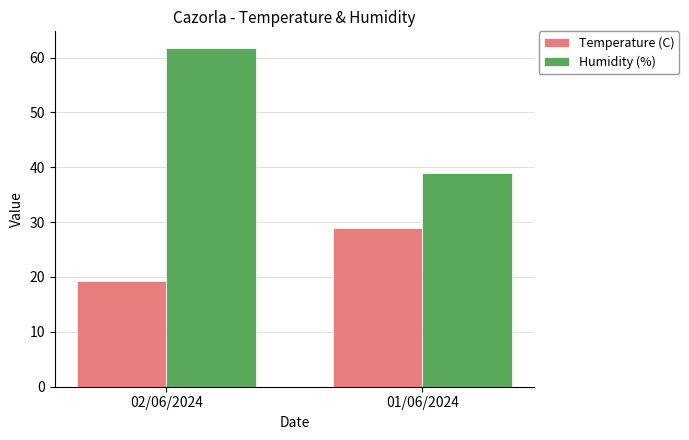

Which series has the largest total across all categories?

Humidity (%)